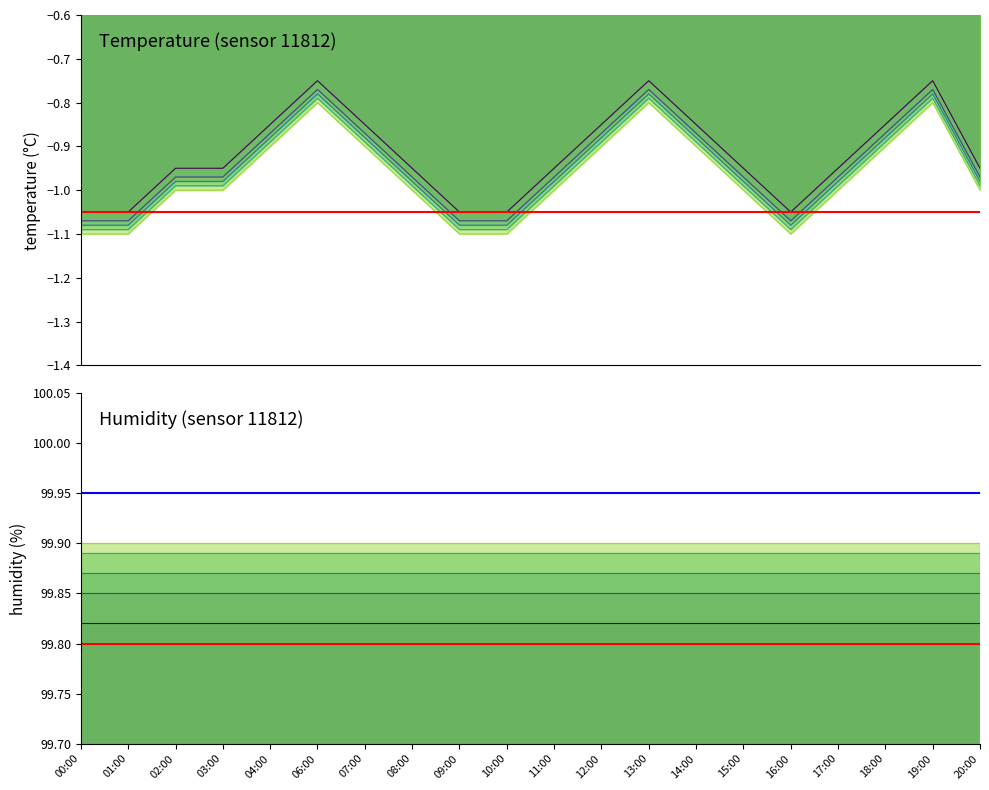

What is the value of the ref_red point at the 2nd from the left?

99.8